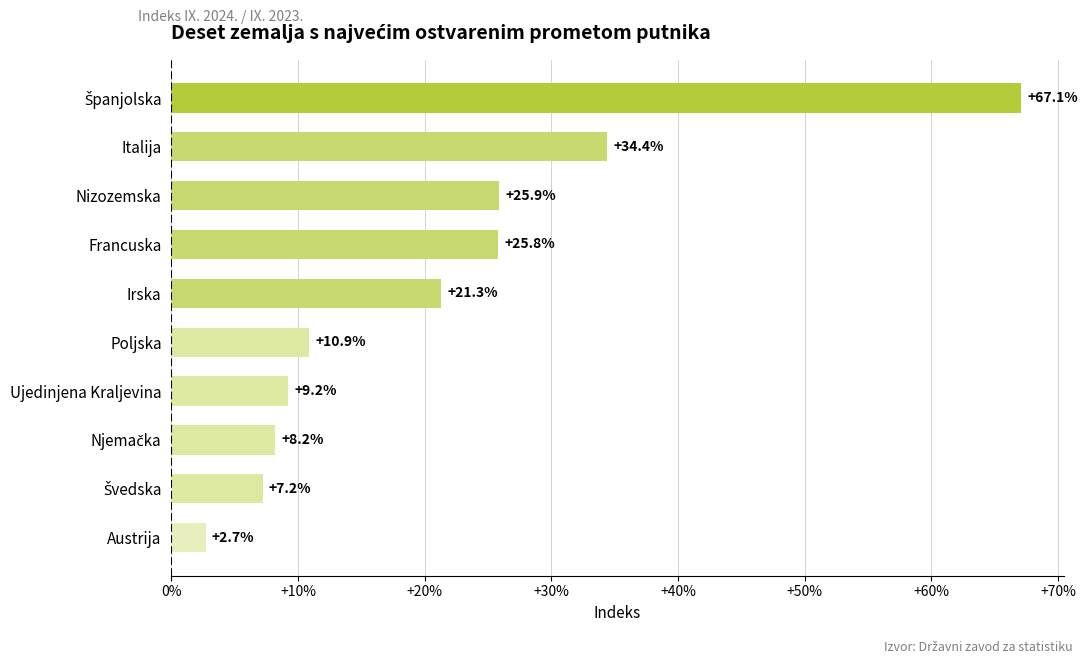

Count the number of values greater than 21.

5